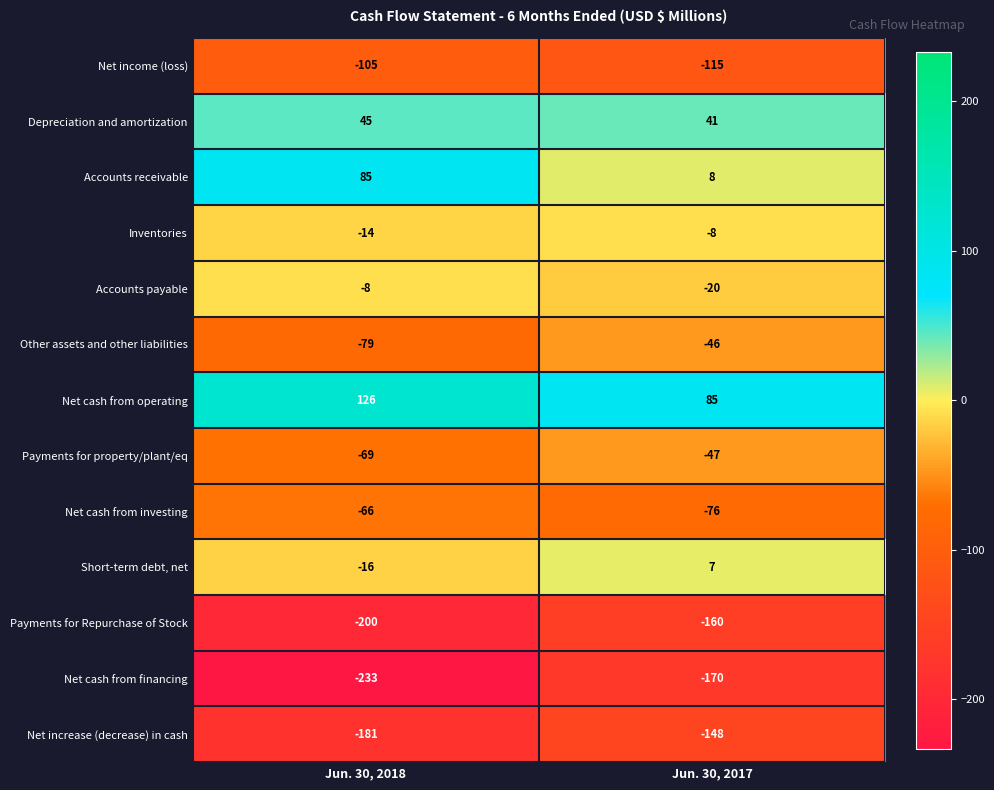

What value does the Net cash from financing series have at Jun. 30, 2018, to the nearest 10?

-230